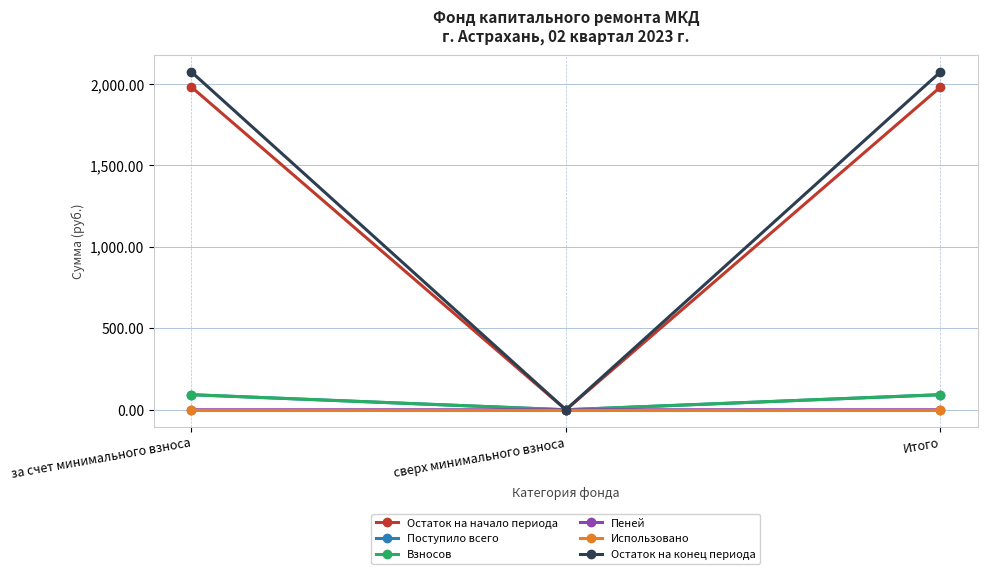

What is the value of the Остаток на начало периода point at the 3rd from the left?

1981.3